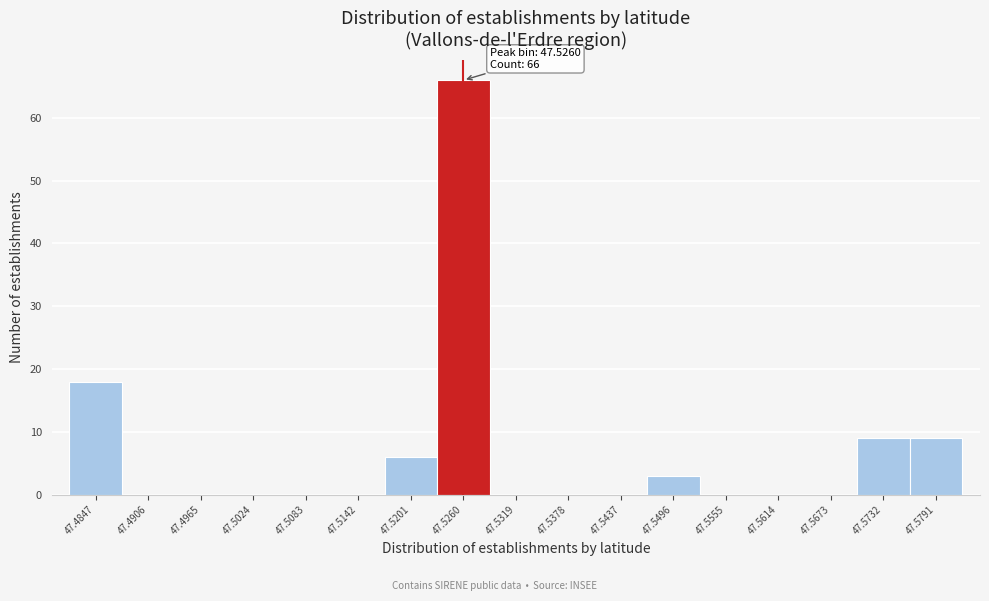

Which range on the x-axis has the tallest bar?

47.523 to 47.529